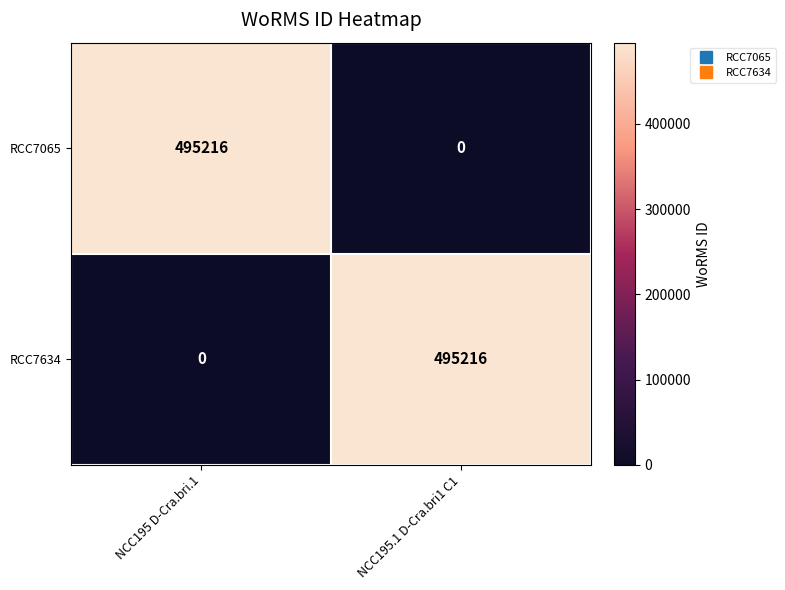

What is the difference between the highest and lowest values at NCC195 D-Cra.bri.1?

495216